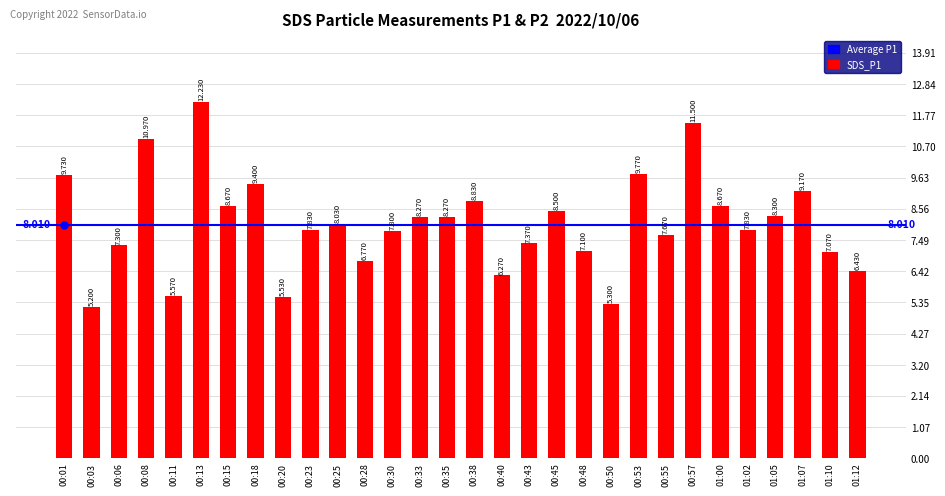

Which category has the lowest value across all series?

00:03